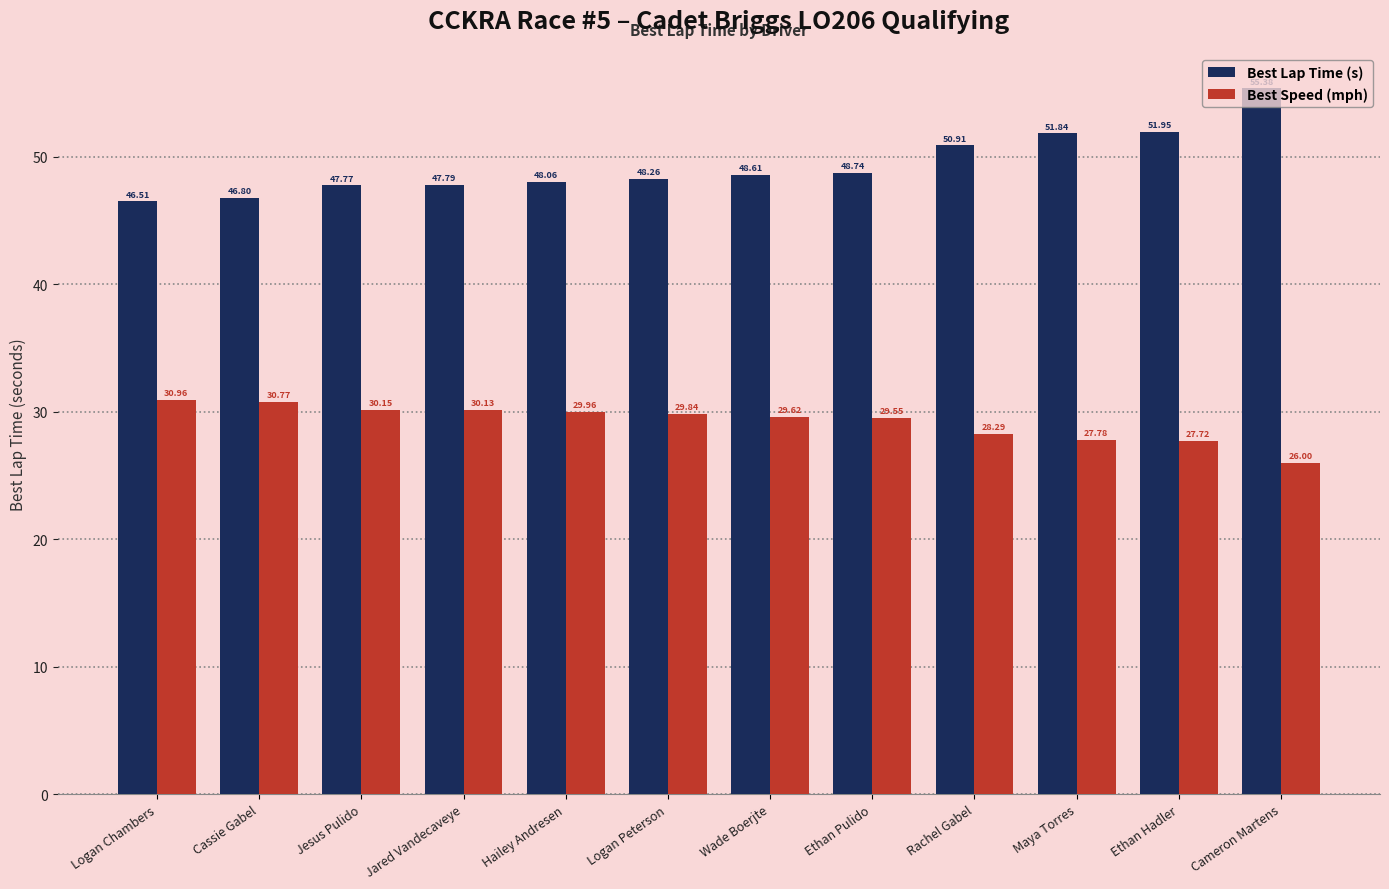

What is the label of the 8th bar from the left?

Ethan Pulido